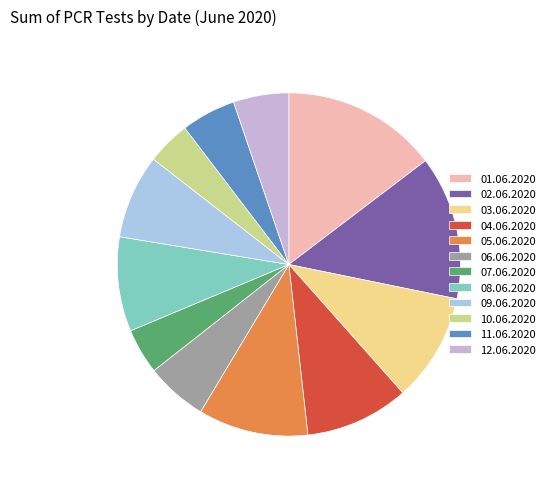

Is it true that 06.06.2020 is 6% of the pie?

True